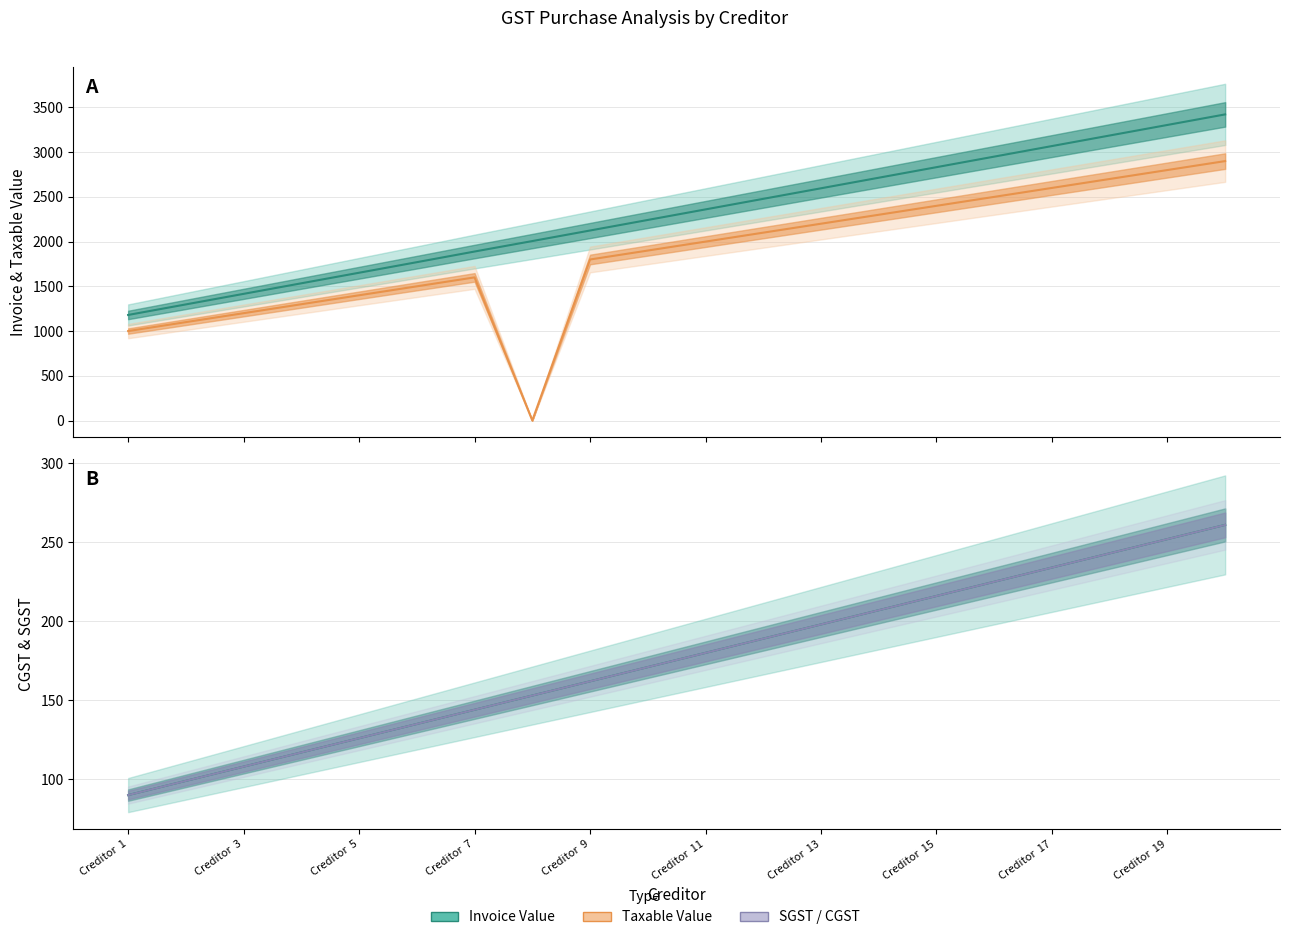

What is the sum of all Invoice Value values?

46021